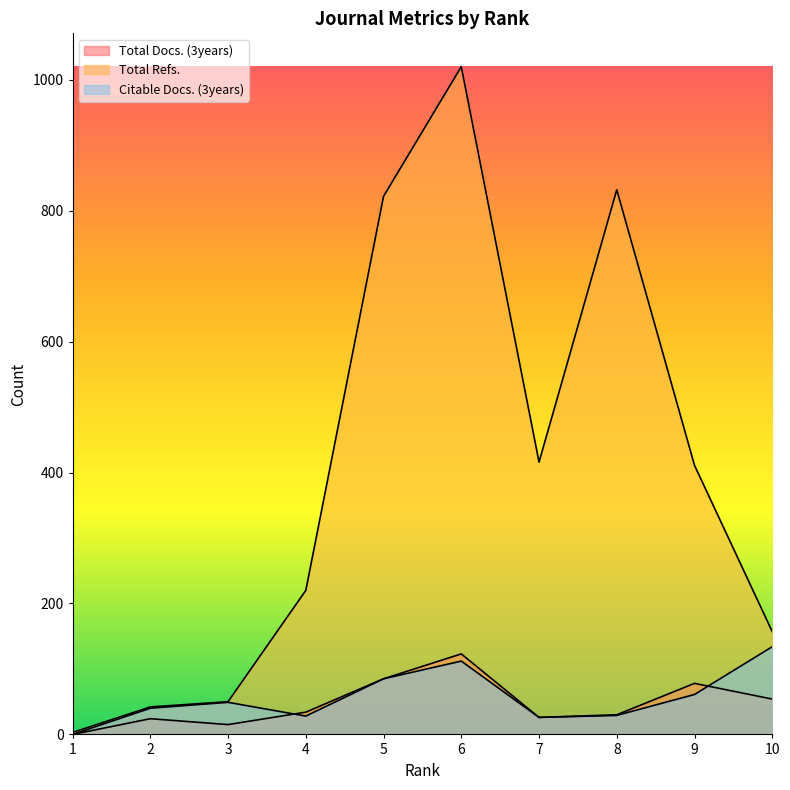

True or false: Total Docs. (3years) has more than 2 points higher than both neighbors.

True